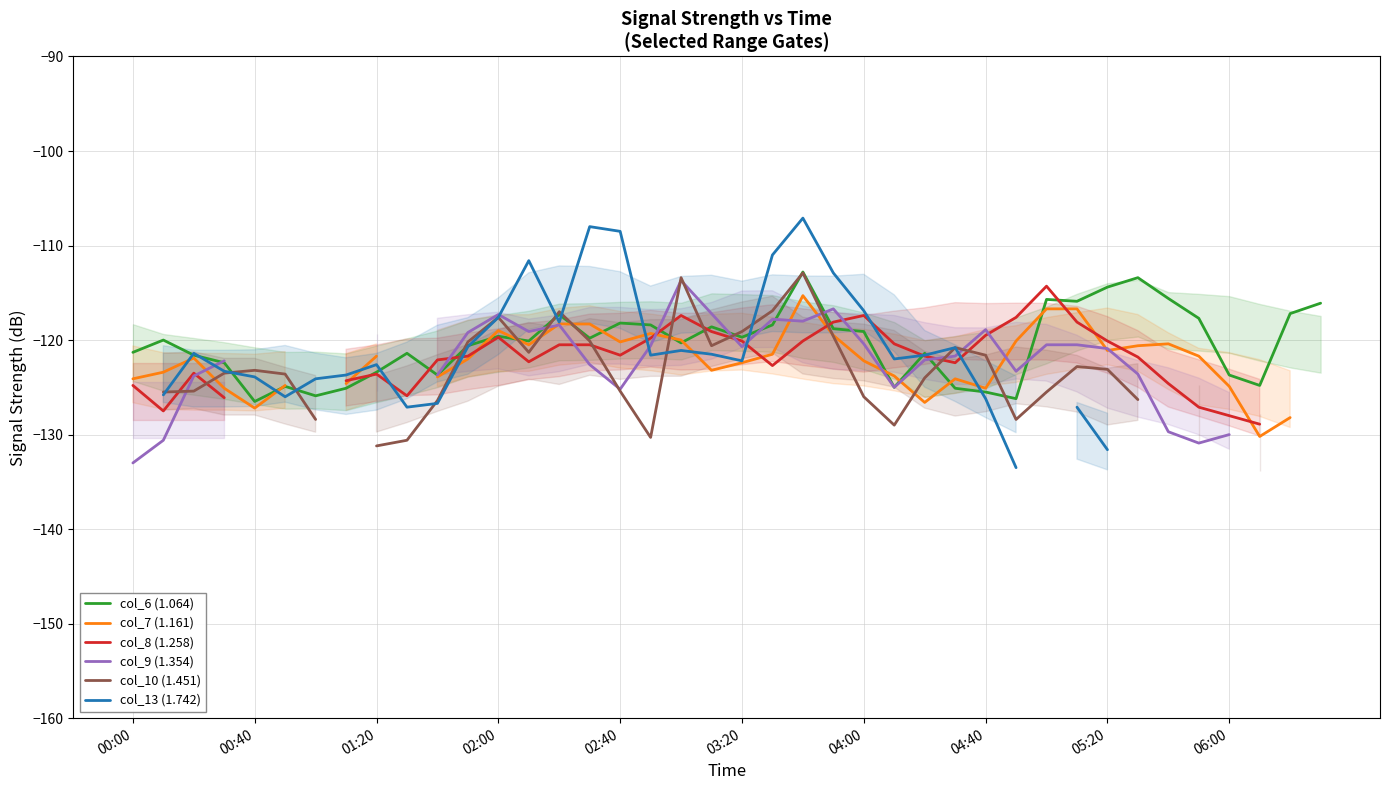

The value of col_6 (1.064) at 00:00 is -202.8. True or false?

False